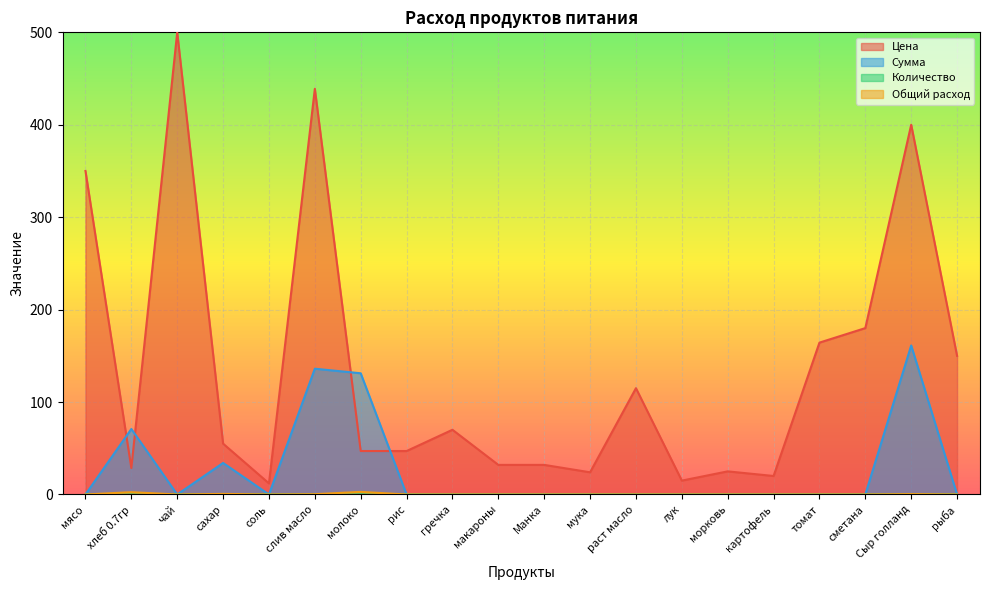

How many intersections are there between Цена and Сумма?

4